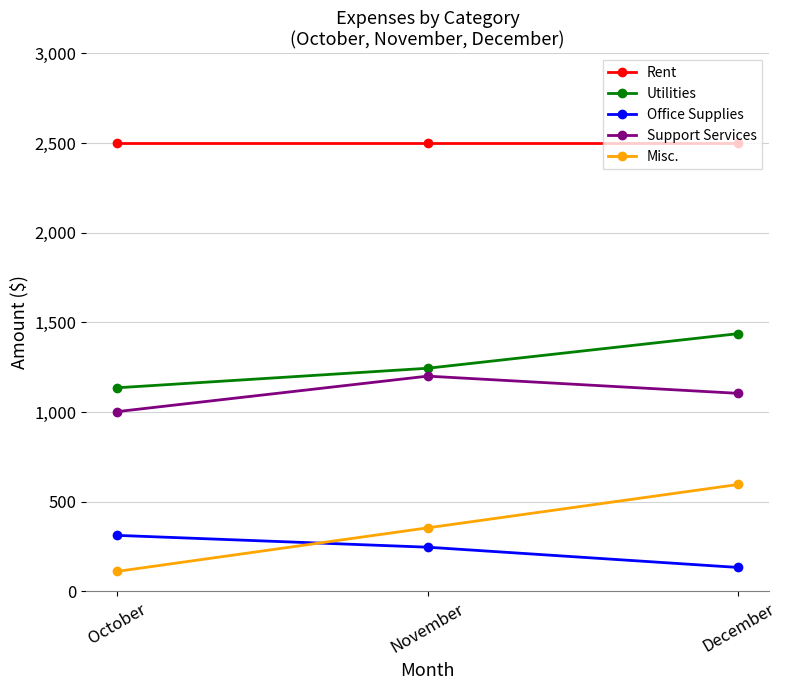

Reading right to left, transcribe all the data shown in this chart.

Rent: 2500	2500	2500
Utilities: 1437	1244	1135
Office Supplies: 133	246	312
Support Services: 1104	1200	1002
Misc.: 596	354	111